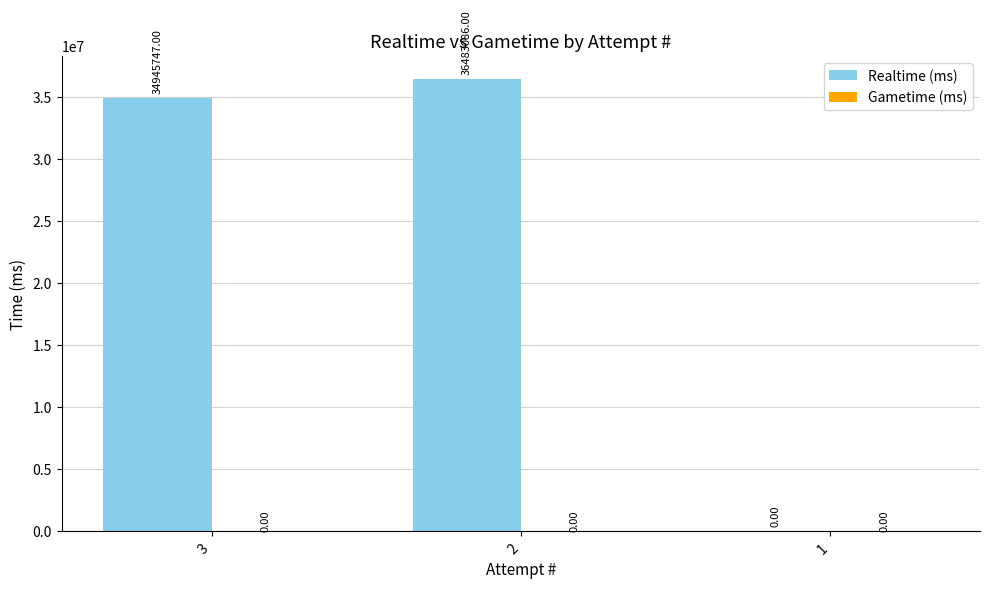

What is the change in value from 3 to 1?

-34945747